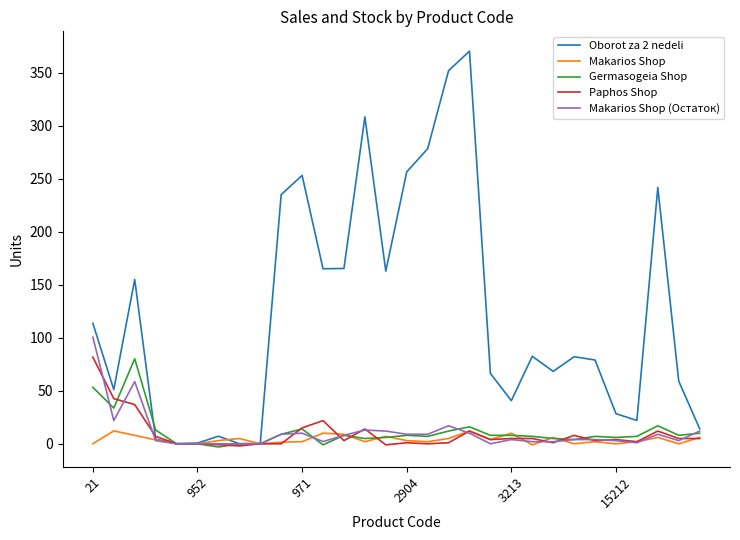

Which series has the widest spread of values?

Oborot za 2 nedeli